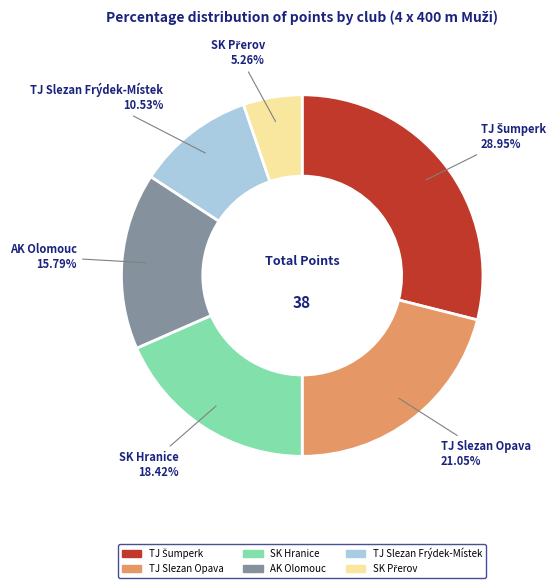

Do TJ Slezan Frýdek-Místek and TJ Slezan Opava together represent more than half of the pie?

No